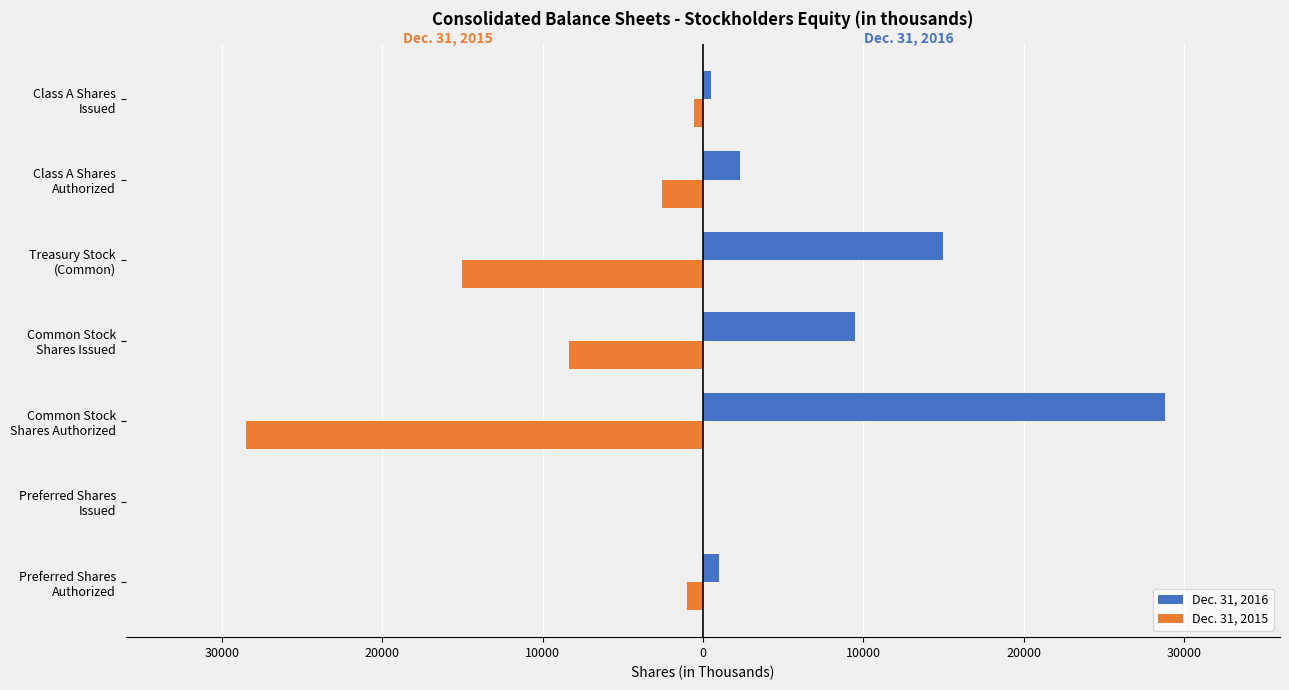

What are all the series names shown in the legend?

Dec. 31, 2016, Dec. 31, 2015